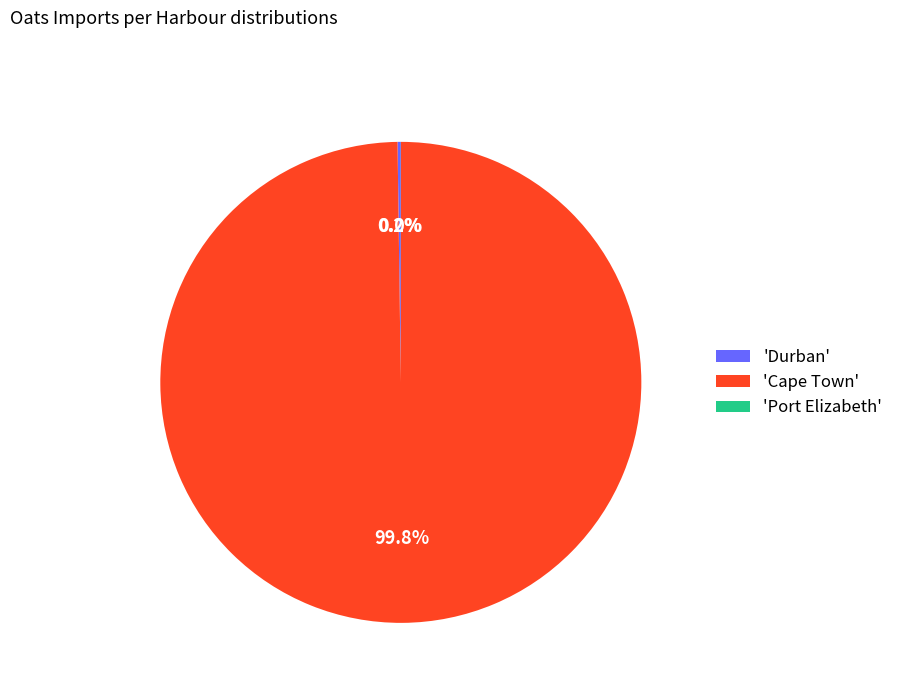

To the nearest percent, what is the average slice percentage?

33%